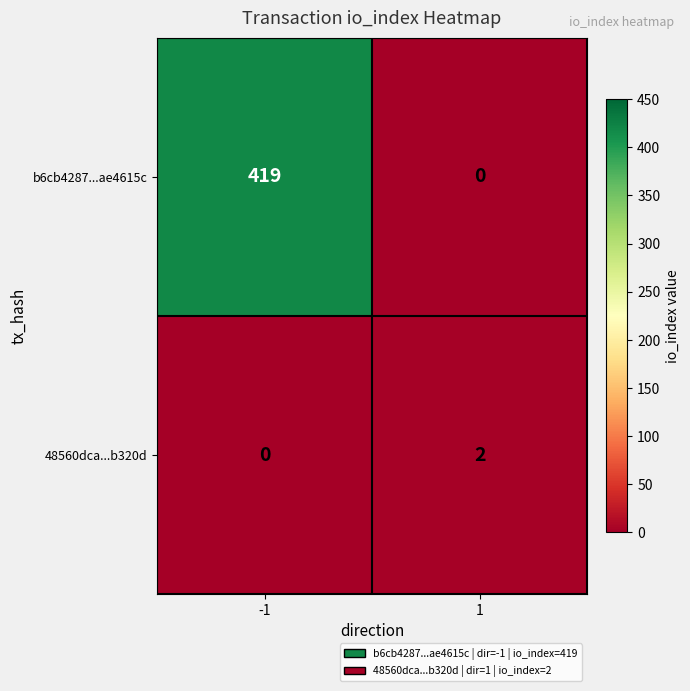

List the series in order of their overall mean, highest first.

b6cb4287...ae4615c, 48560dca...b320d